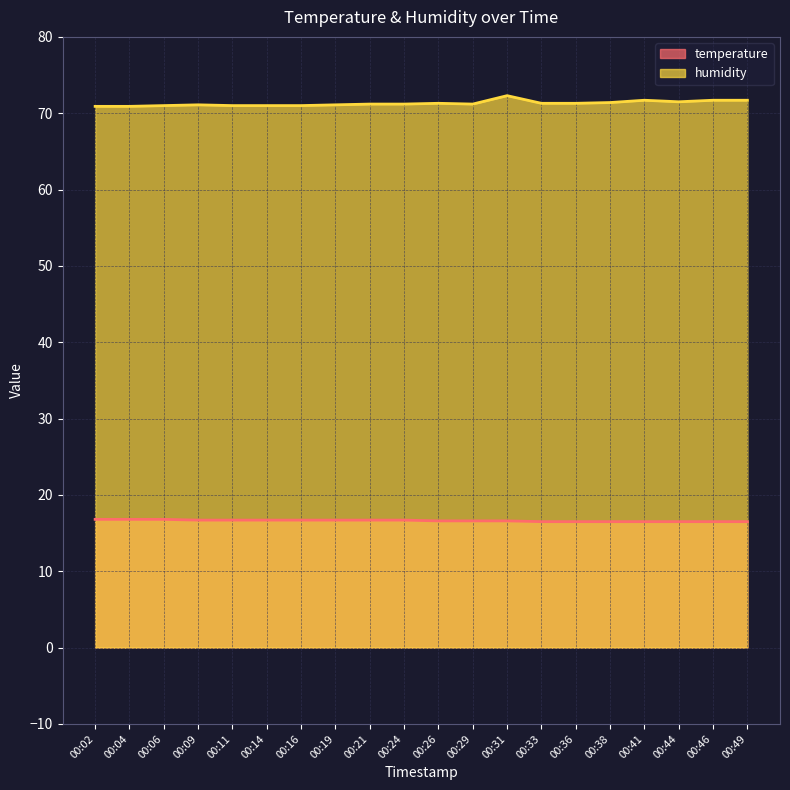

True or false: temperature has more than 2 points higher than both neighbors.

False